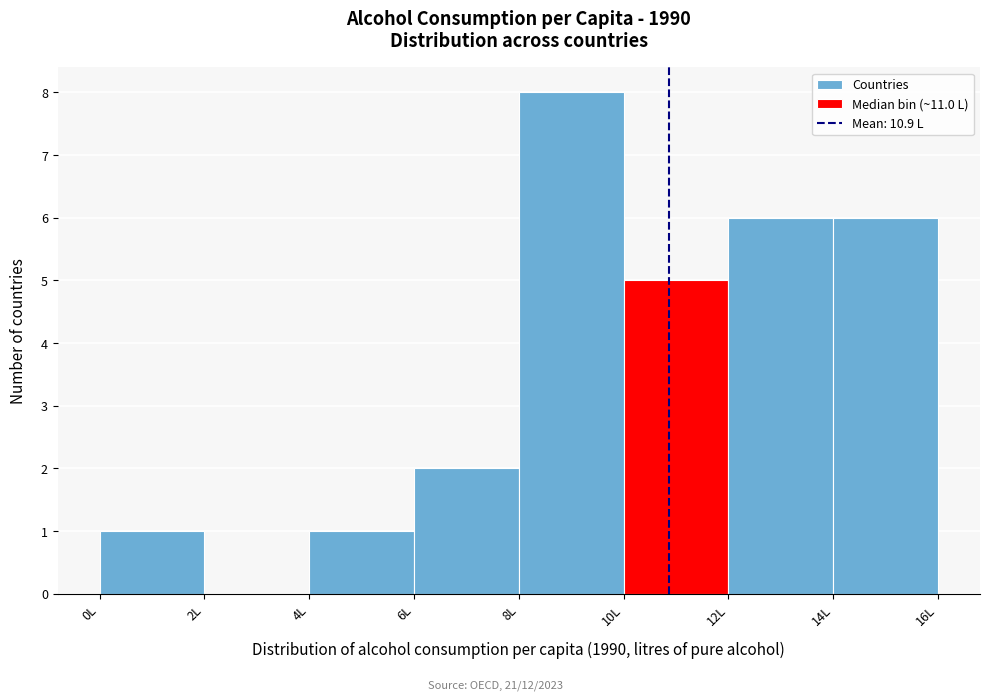

What is the height of the bar covering 4 to 6 on the x-axis? The values are not printed on the chart, so give them approximately, as read against the axis.

1